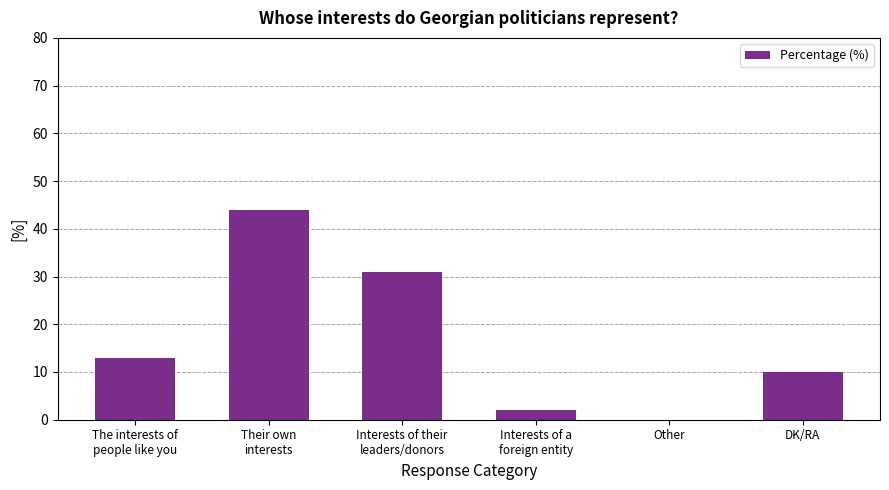

The chart shows a value of 24 at Other. True or false?

False